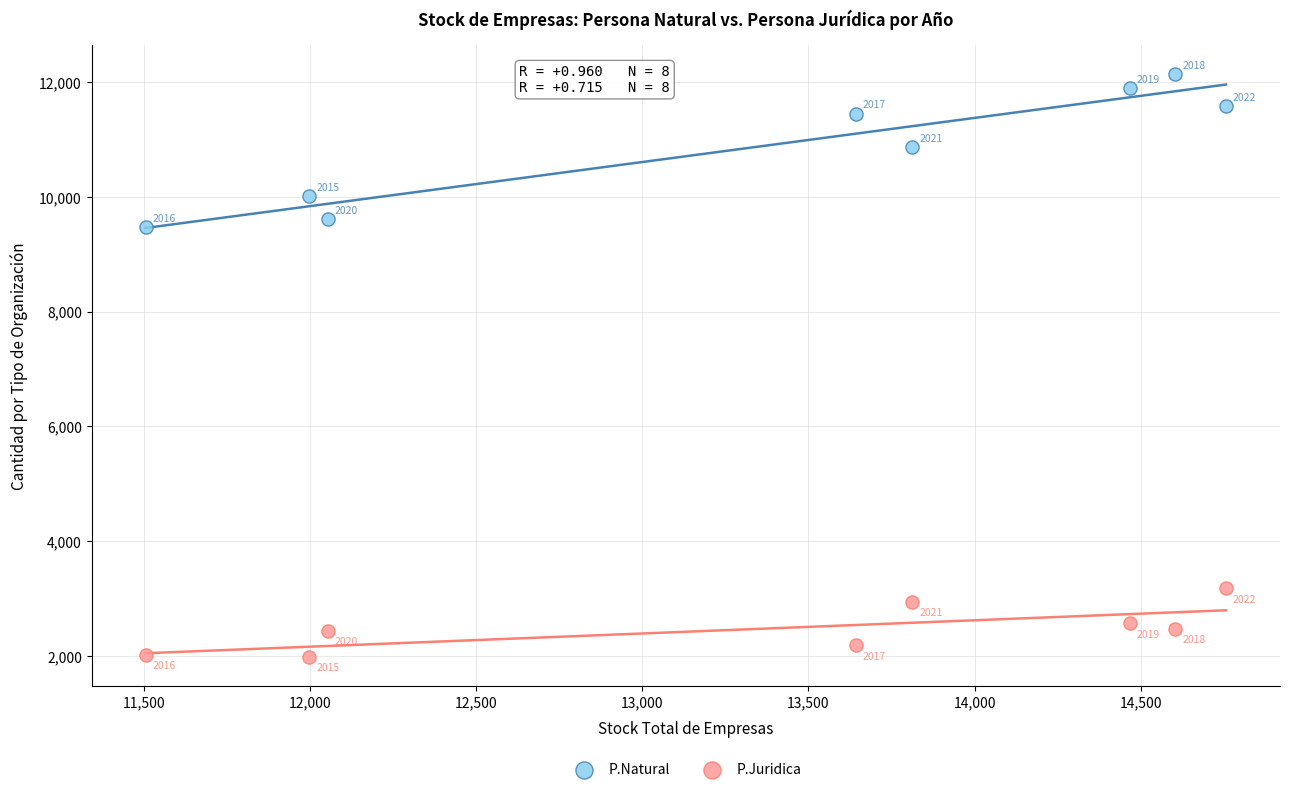

In the P.Natural series, what Y value is closest to 10810?

10876